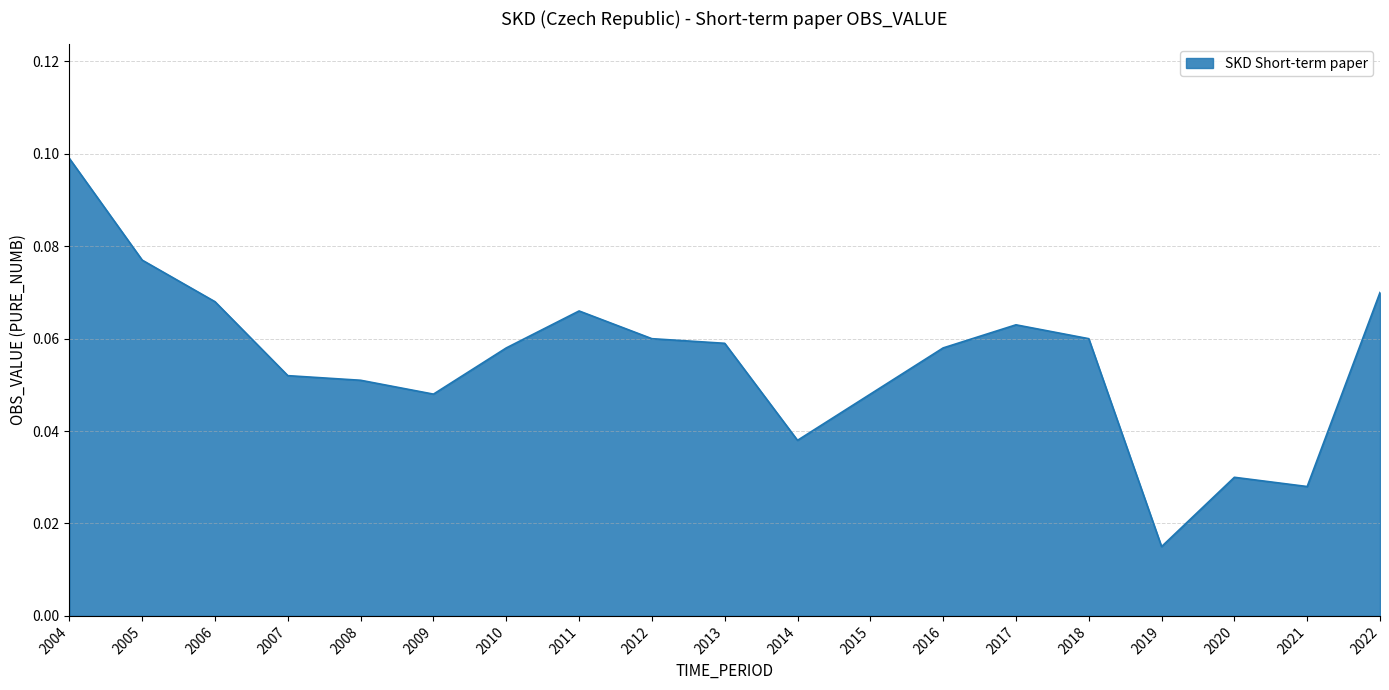

The chart shows a value of 0.1 at 2013. True or false?

True